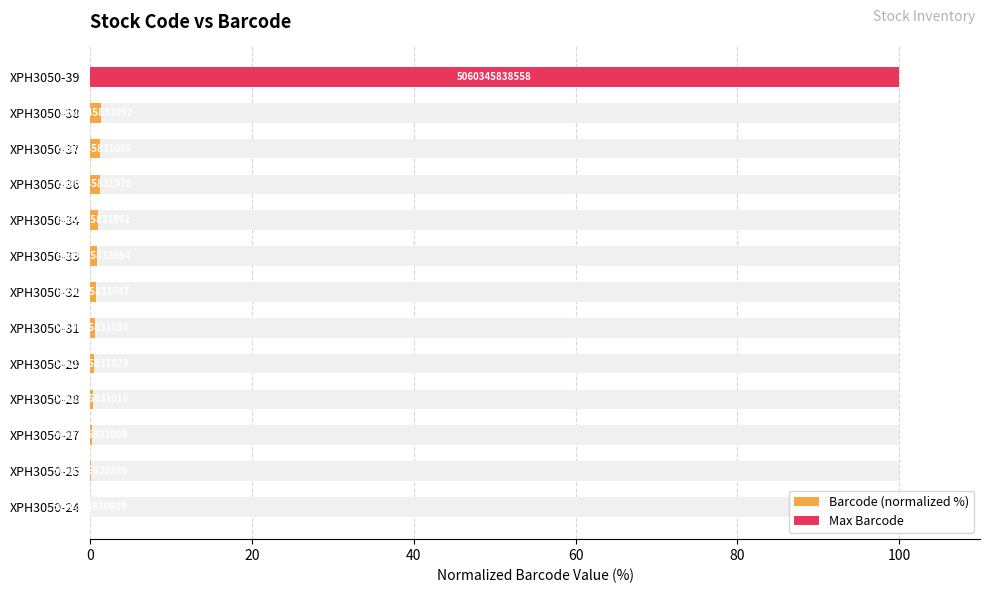

What is the change in value from 0 to 20?

+0.1